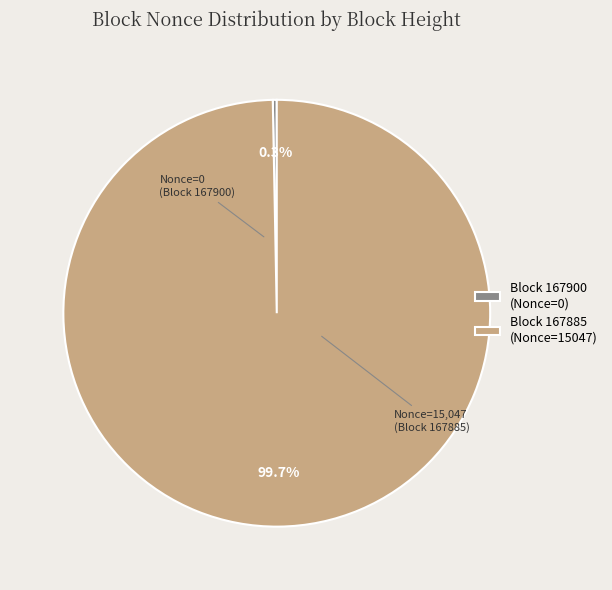

Which slice is the largest?

Block 167885 (Nonce=15047)